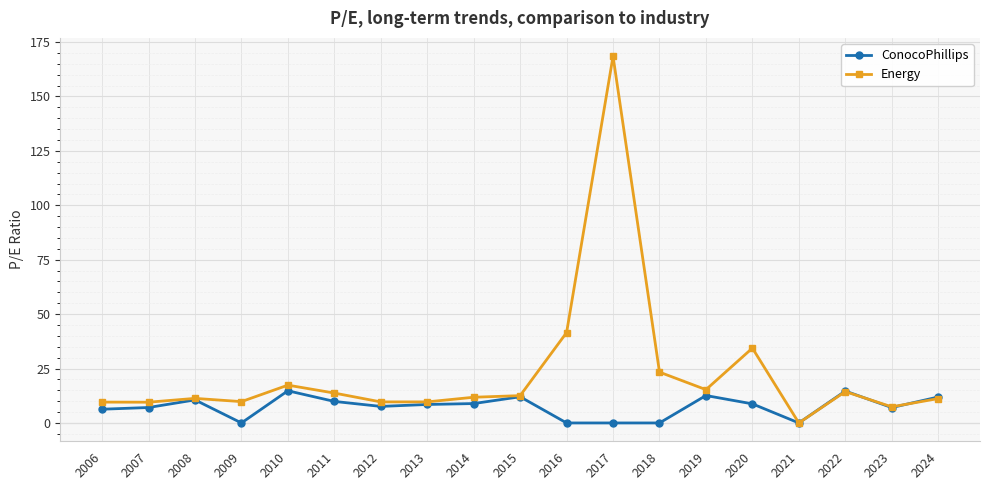

Is the value of ConocoPhillips at 2021 greater than the value of Energy at 2013?

No